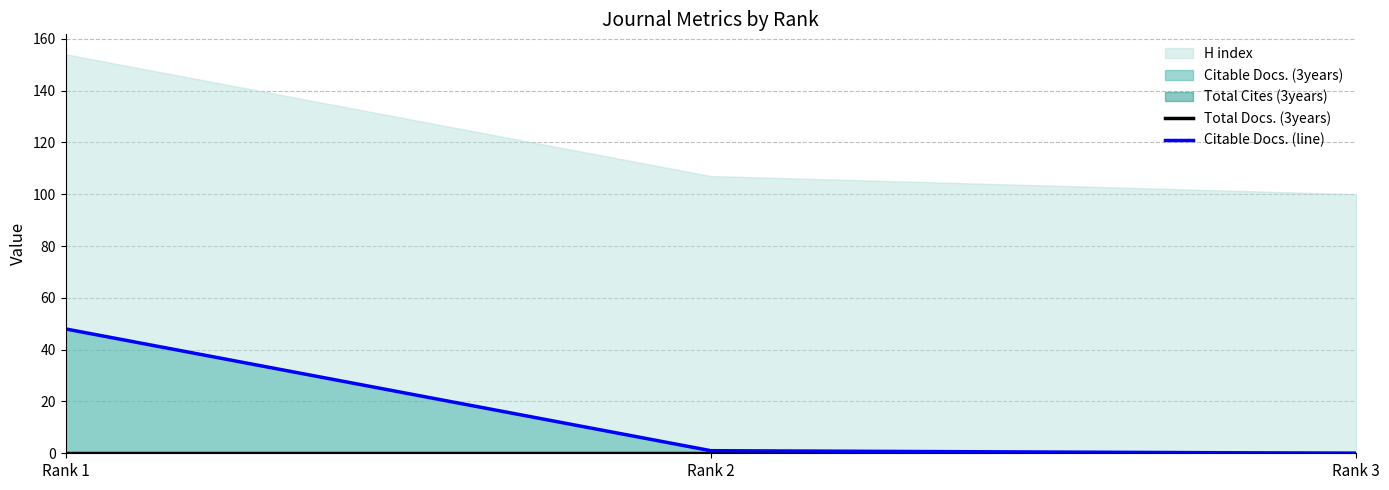

The value of Citable Docs. (line) at Rank 3 is 0. True or false?

True